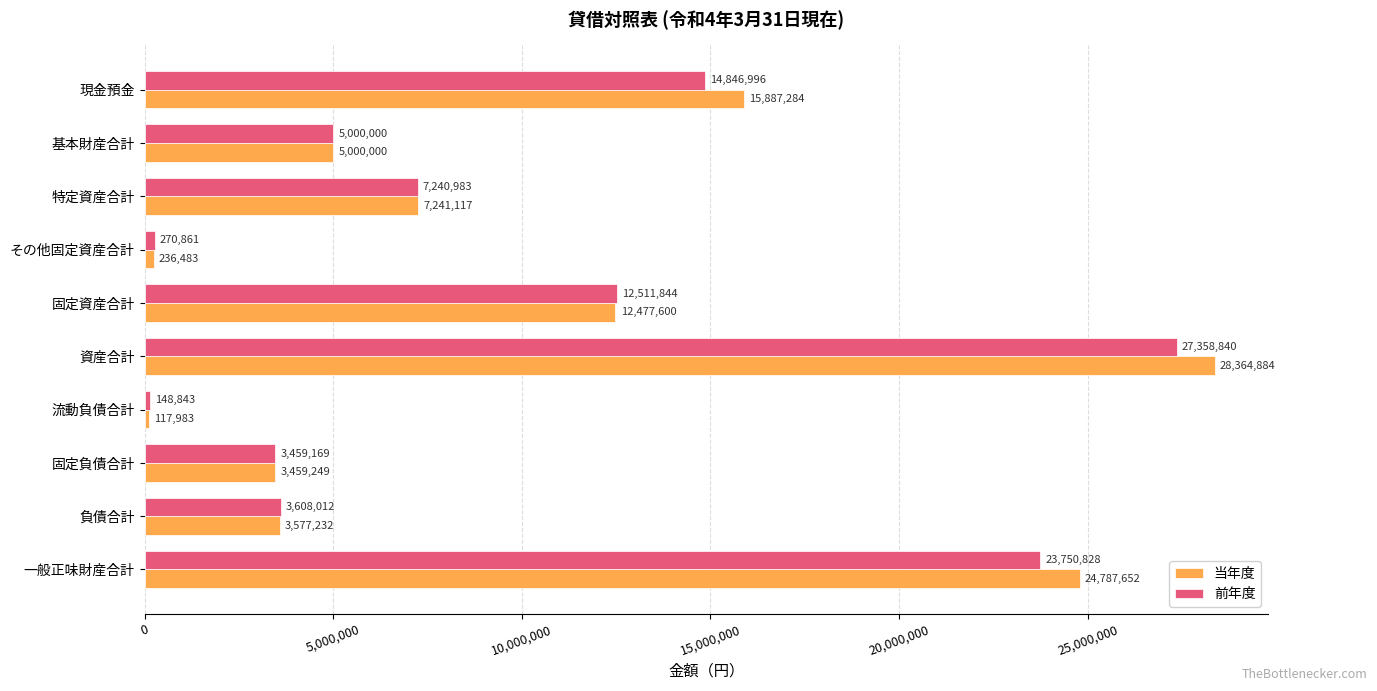

Rank the series by their maximum value, from highest to lowest.

当年度, 前年度